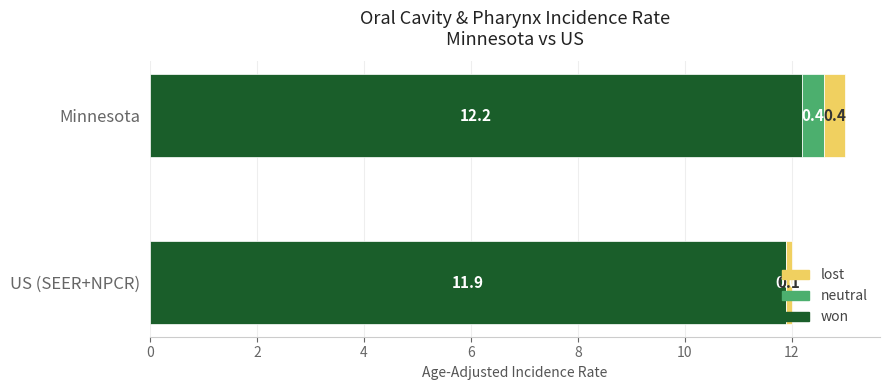

What are all the series names shown in the legend?

lost, neutral, won